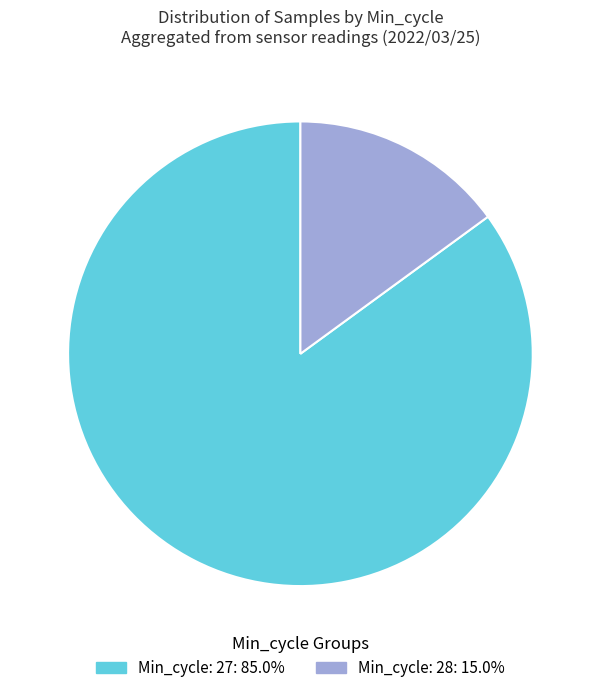

Is there a majority slice in this chart?

Yes